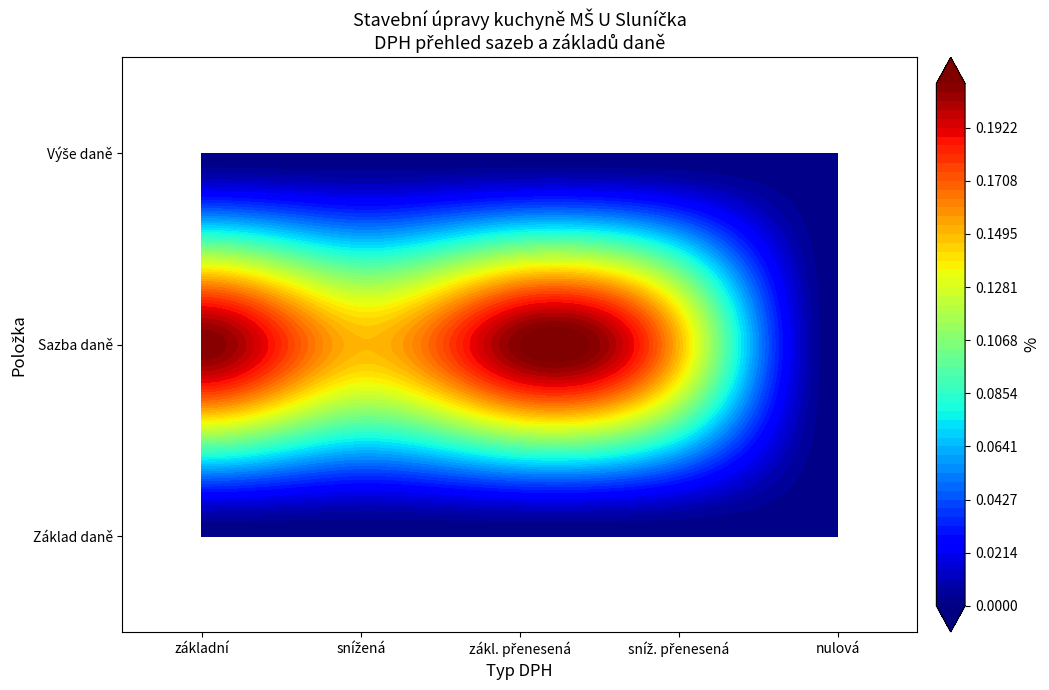

How many positive values does the snížená series have?

1